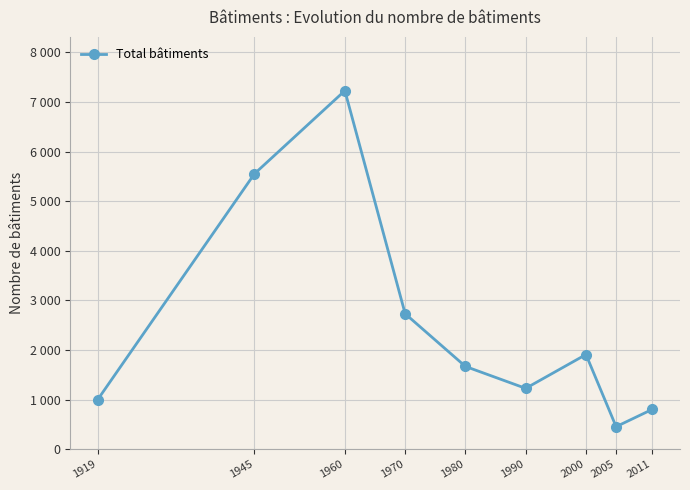

Is this an area chart (filled region under the line)?

No